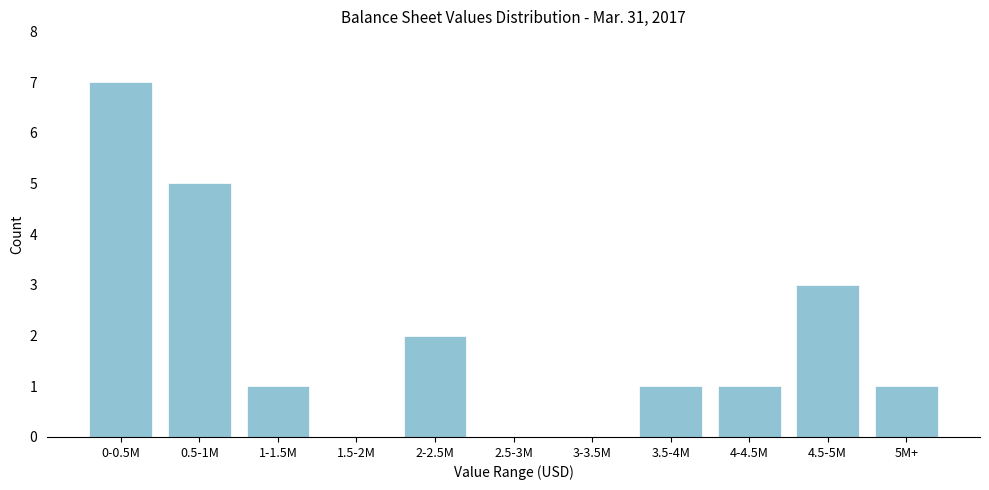

Reading left to right, list all the values displayed in this chart.

0-0.5M=7	0.5-1M=5	1-1.5M=1	1.5-2M=0	2-2.5M=2	2.5-3M=0	3-3.5M=0	3.5-4M=1	4-4.5M=1	4.5-5M=3	5M+=1